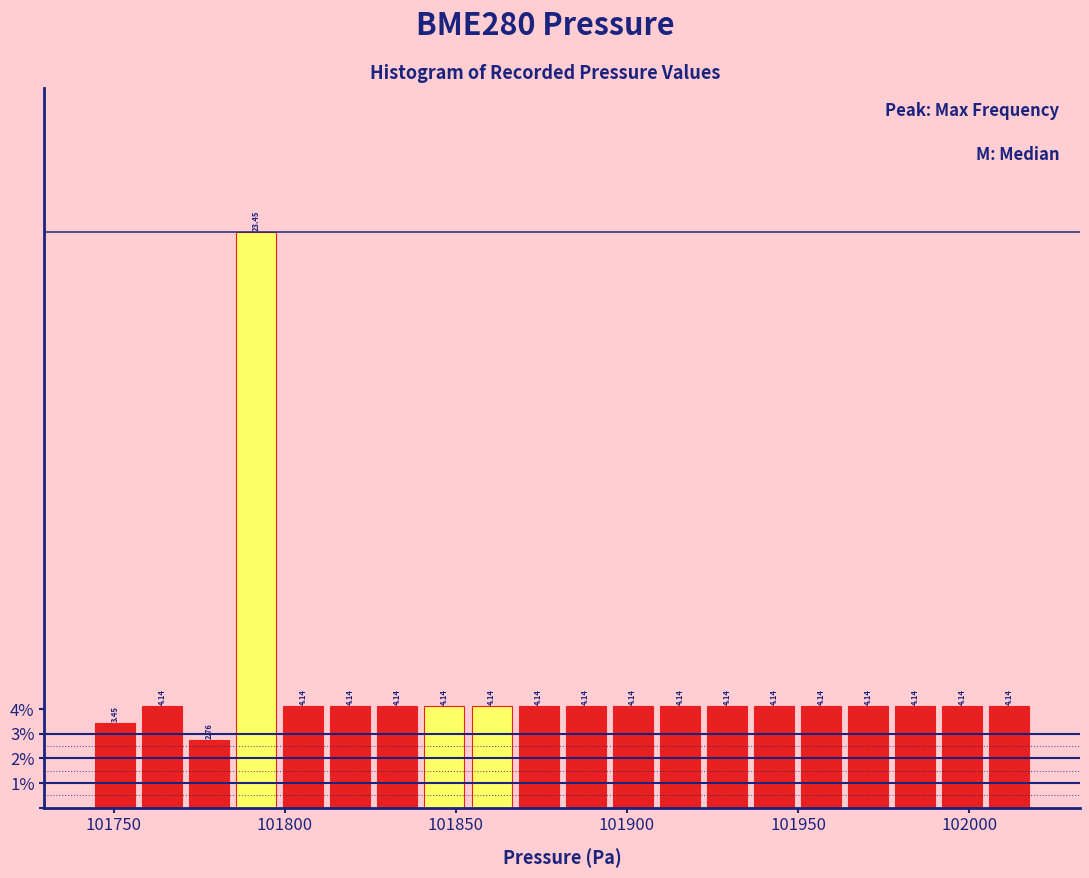

Around what value on the x-axis is the tallest bar? Give the approximate position of its centre, as read against the axis.

101790